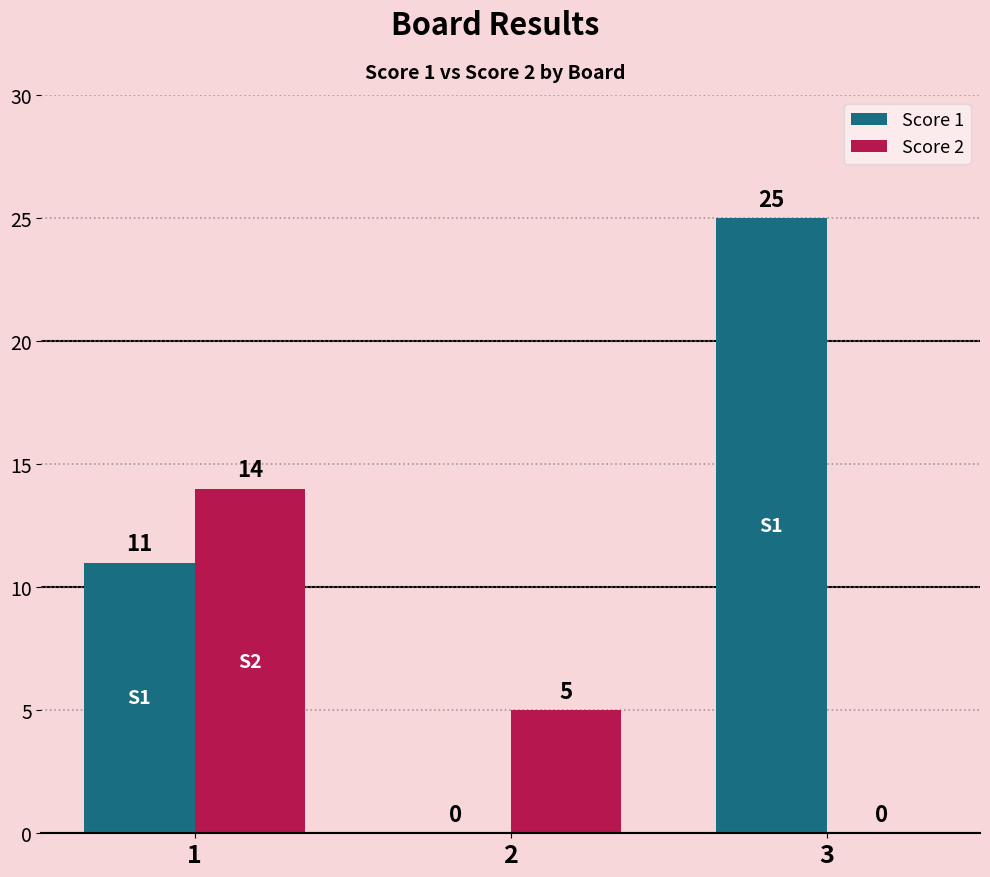

Is the value of Score 1 at 2 greater than the value of Score 2 at 2?

No